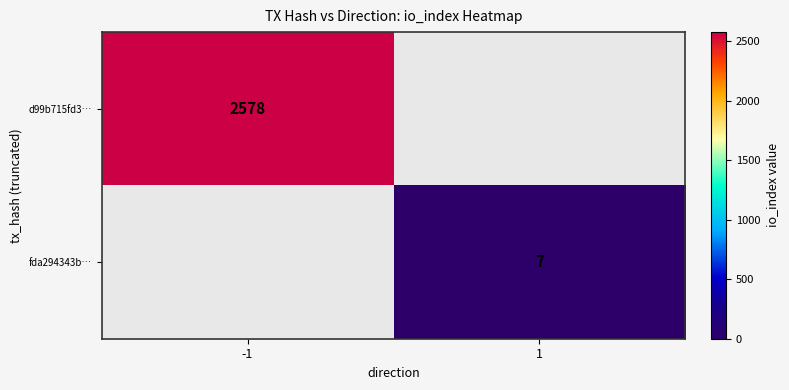

Is the value of fda294343b… at 1 greater than the value of d99b715fd3… at -1?

No